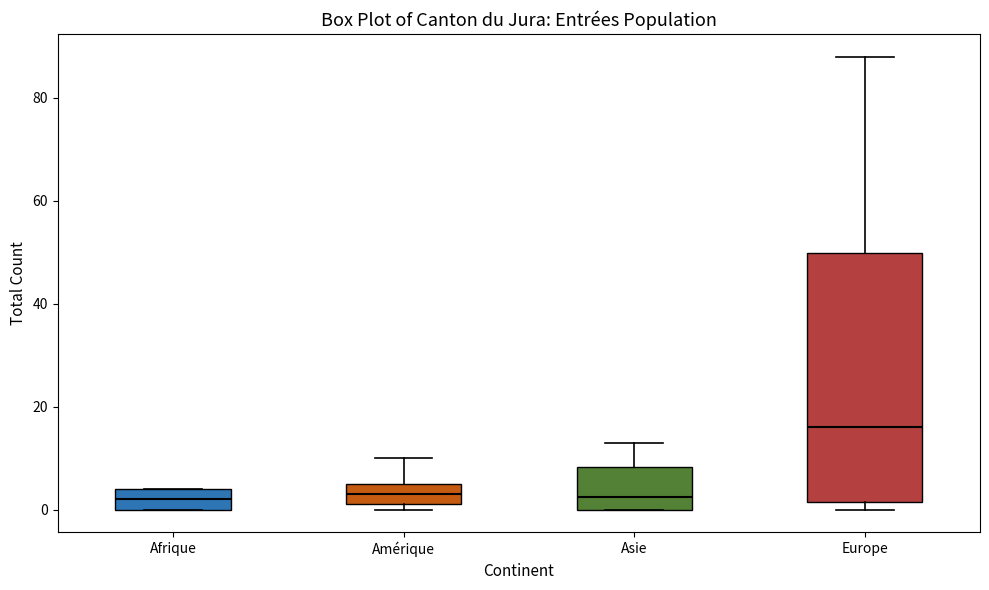

Reading left to right, transcribe this box plot: for each box, give where its median line is, the range the box spans, and where its two whiskers end, as read against the y-axis. The values are not printed on the chart, so give them approximately, as read against the axis.

Afrique: median 2, box 0 to 4, whiskers 0 to 4
Amérique: median 4, box 2 to 6, whiskers 0 to 10
Asie: median 2, box 0 to 8, whiskers 0 to 14
Europe: median 16, box 2 to 50, whiskers 0 to 88